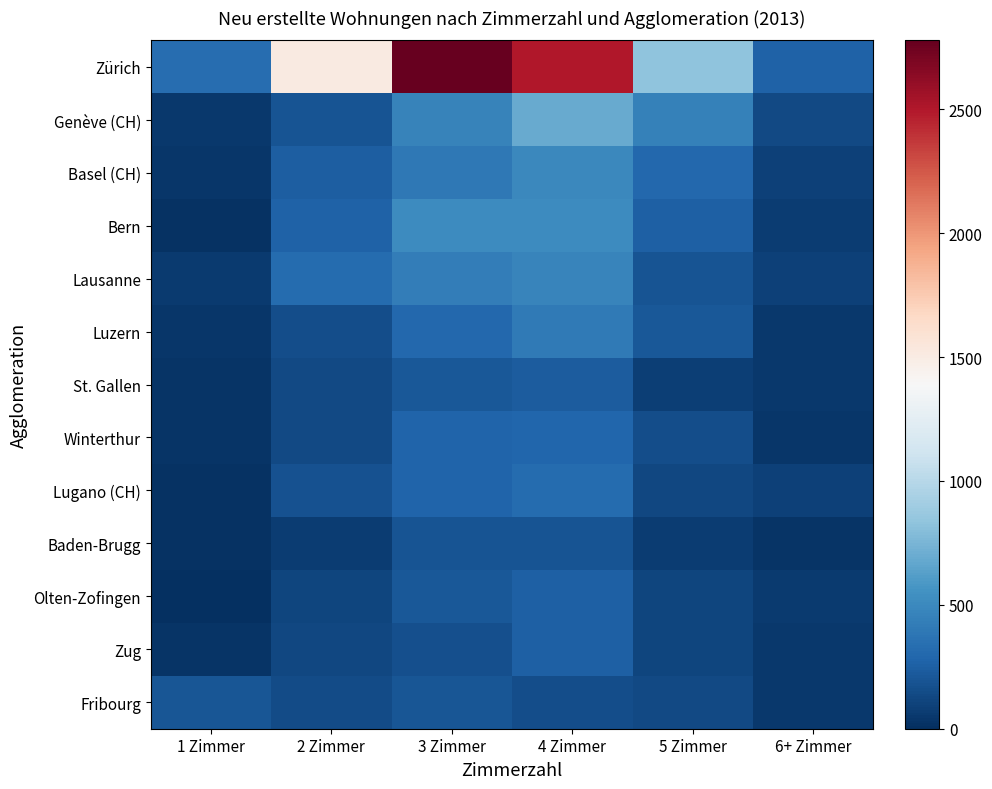

Reading left to right, what are all the values shown in this chart?

Zürich: 1 Zimmer=332	2 Zimmer=1514	3 Zimmer=2778	4 Zimmer=2506	5 Zimmer=830	6+ Zimmer=268
Genève (CH): 1 Zimmer=52	2 Zimmer=191	3 Zimmer=456	4 Zimmer=686	5 Zimmer=452	6+ Zimmer=139
Basel (CH): 1 Zimmer=40	2 Zimmer=245	3 Zimmer=398	4 Zimmer=496	5 Zimmer=298	6+ Zimmer=93
Bern: 1 Zimmer=17	2 Zimmer=263	3 Zimmer=518	4 Zimmer=516	5 Zimmer=260	6+ Zimmer=74
Lausanne: 1 Zimmer=65	2 Zimmer=320	3 Zimmer=428	4 Zimmer=469	5 Zimmer=189	6+ Zimmer=92
Luzern: 1 Zimmer=43	2 Zimmer=161	3 Zimmer=300	4 Zimmer=402	5 Zimmer=210	6+ Zimmer=47
St. Gallen: 1 Zimmer=26	2 Zimmer=135	3 Zimmer=213	4 Zimmer=233	5 Zimmer=86	6+ Zimmer=52
Winterthur: 1 Zimmer=24	2 Zimmer=137	3 Zimmer=278	4 Zimmer=289	5 Zimmer=157	6+ Zimmer=40
Lugano (CH): 1 Zimmer=14	2 Zimmer=182	3 Zimmer=281	4 Zimmer=315	5 Zimmer=123	6+ Zimmer=96
Baden-Brugg: 1 Zimmer=14	2 Zimmer=73	3 Zimmer=185	4 Zimmer=191	5 Zimmer=70	6+ Zimmer=29
Olten-Zofingen: 1 Zimmer=0	2 Zimmer=117	3 Zimmer=207	4 Zimmer=253	5 Zimmer=111	6+ Zimmer=64
Zug: 1 Zimmer=24	2 Zimmer=127	3 Zimmer=170	4 Zimmer=253	5 Zimmer=111	6+ Zimmer=54
Fribourg: 1 Zimmer=203	2 Zimmer=145	3 Zimmer=200	4 Zimmer=153	5 Zimmer=131	6+ Zimmer=45